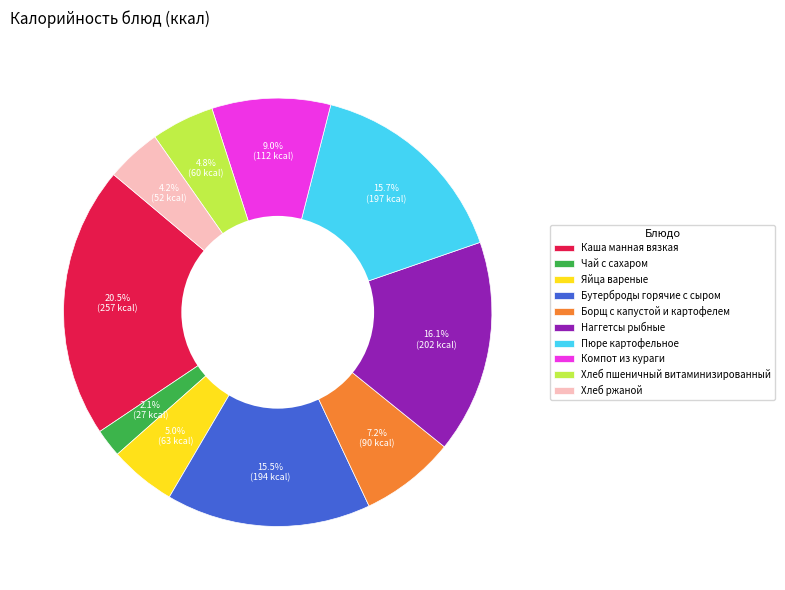

Does Чай с сахаром account for over 50% of the chart?

No